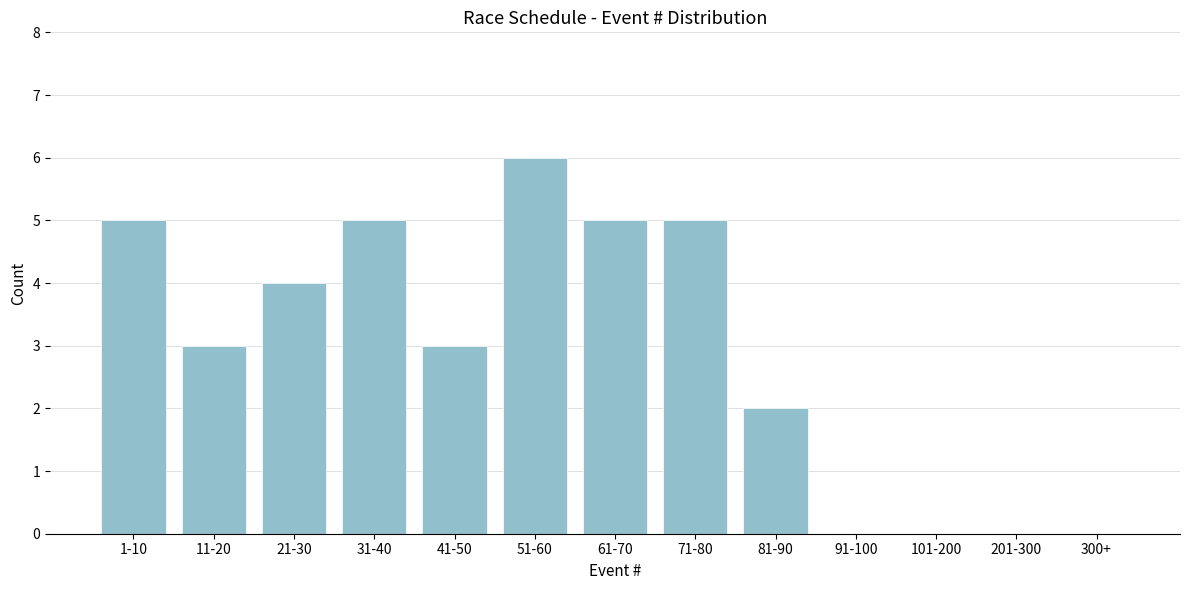

Reading right to left, transcribe all the data shown in this chart.

300+=0	201-300=0	101-200=0	91-100=0	81-90=2	71-80=5	61-70=5	51-60=6	41-50=3	31-40=5	21-30=4	11-20=3	1-10=5